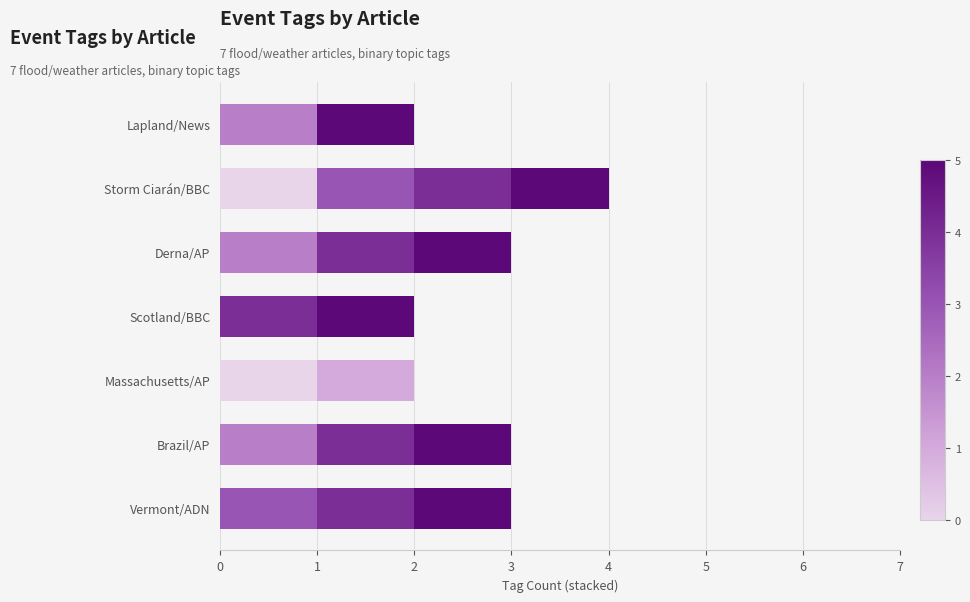

Count the number of data series in this chart.

6